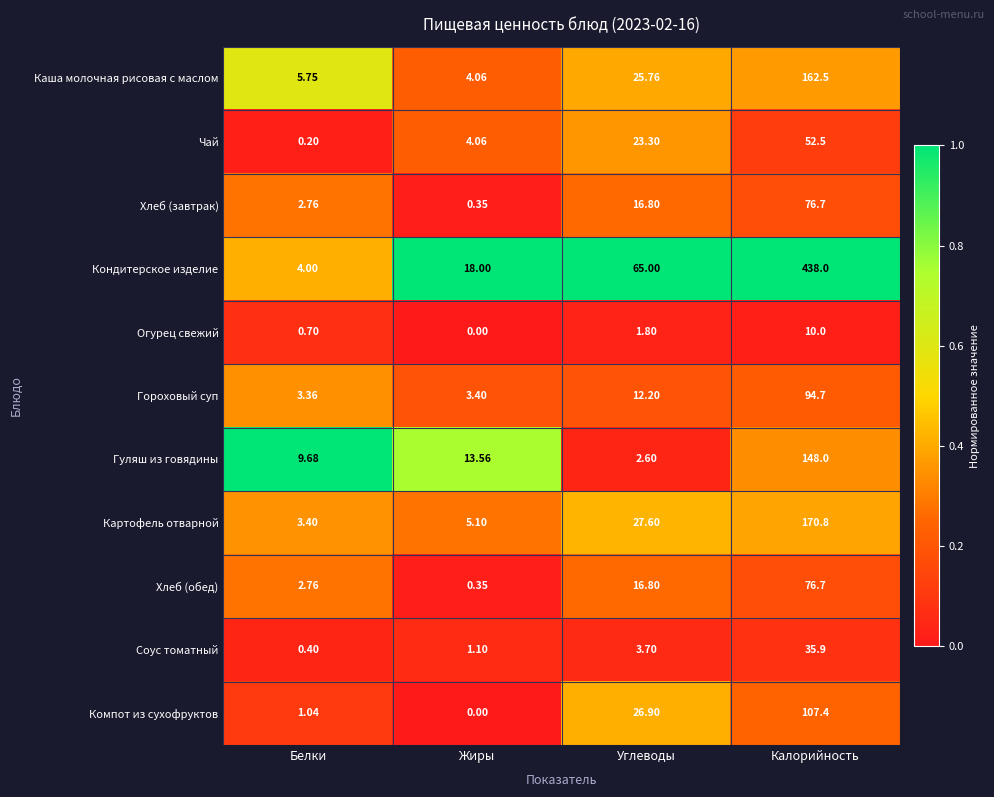

Which series has the largest total across all categories?

Кондитерское изделие